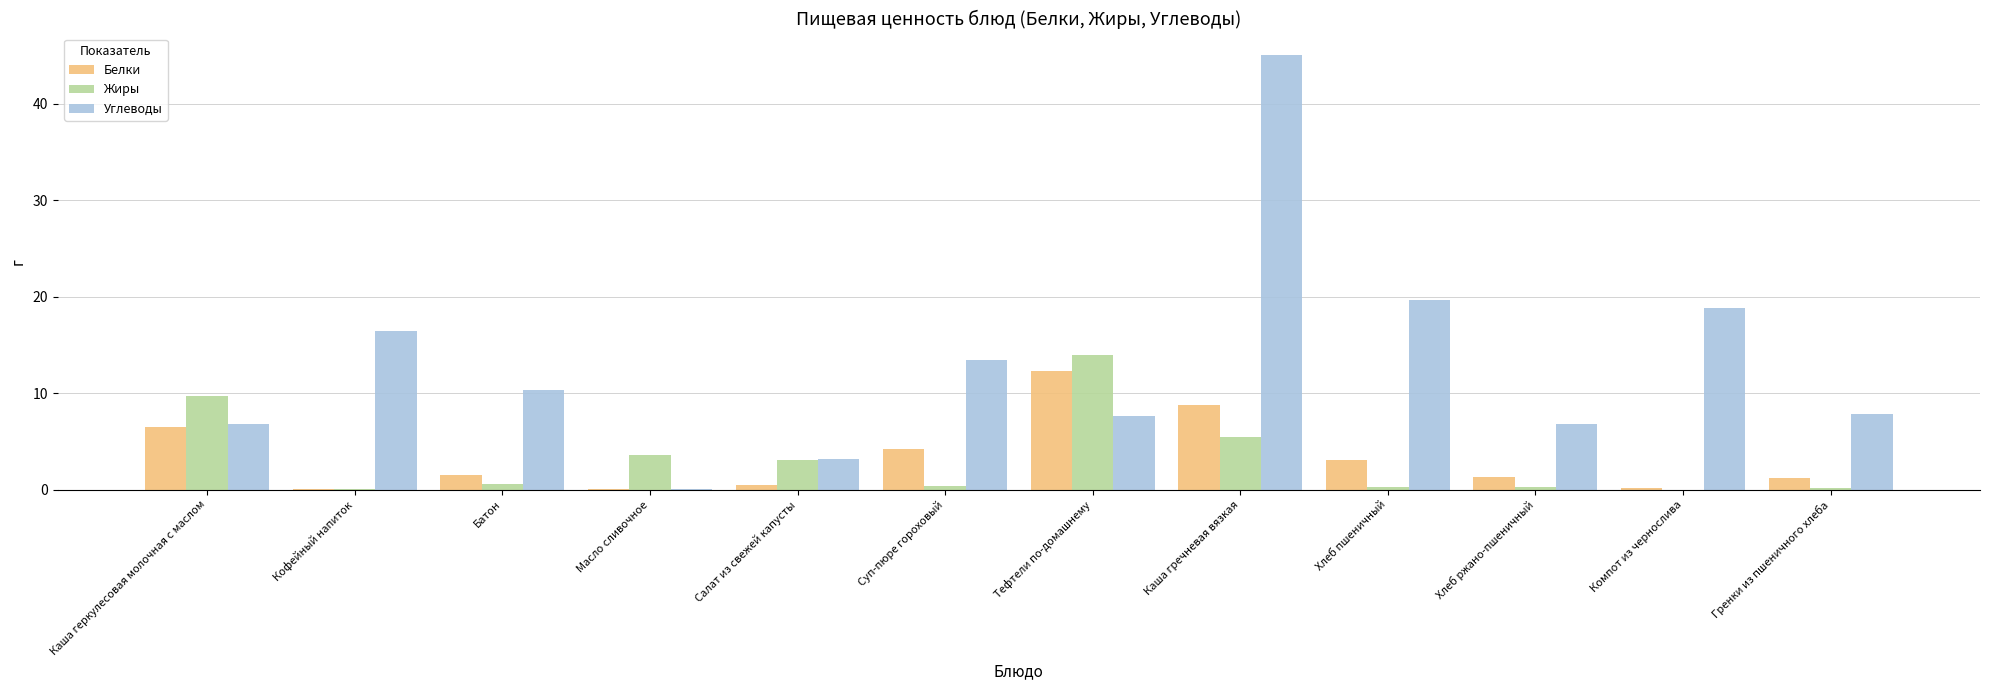

Where does the Углеводы series first go above 10?

Кофейный напиток